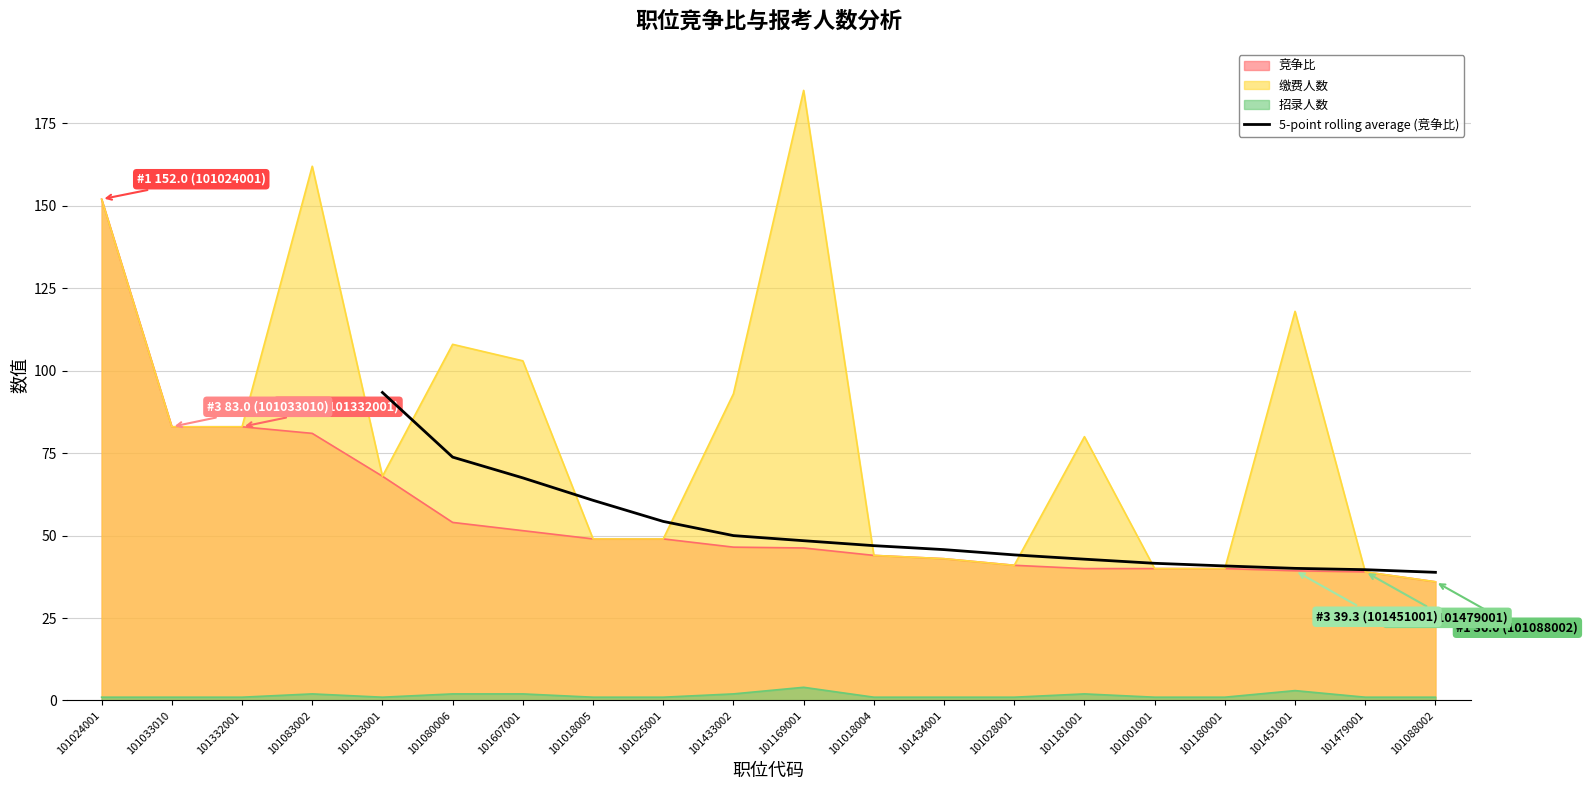

What is the minimum value for 5-point rolling average (竞争比)?

38.9